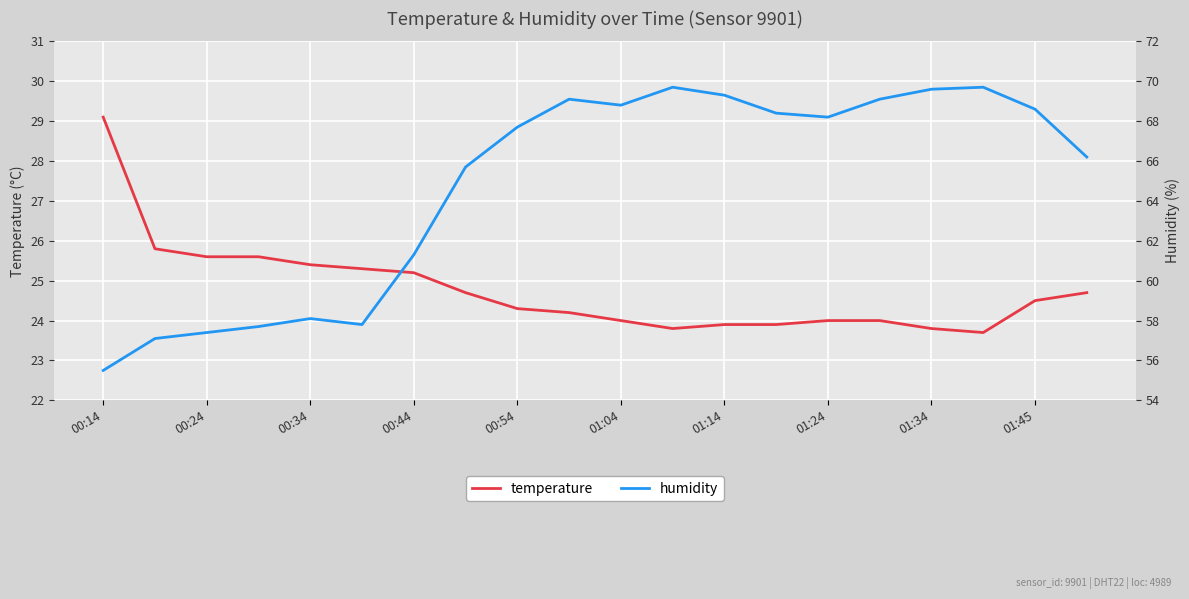

What is the maximum value for temperature?

29.1